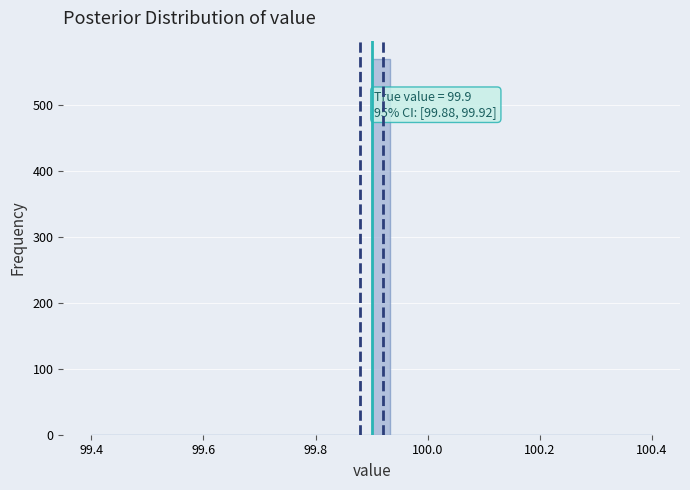

Read against the x-axis, roughly where is the centre of the tallest bar?

99.92